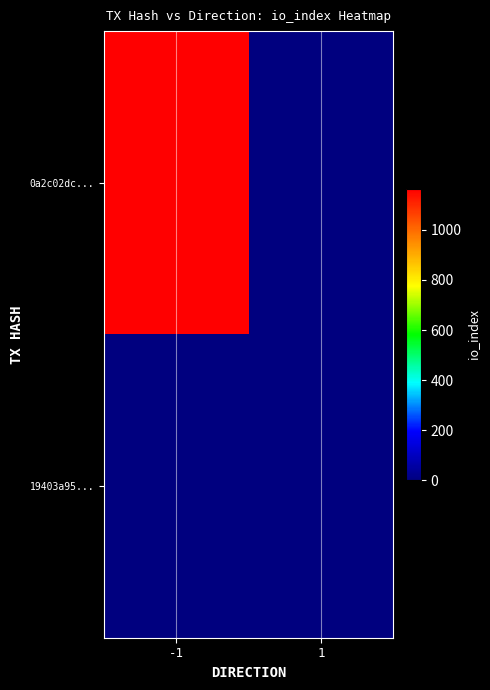

Reading left to right, extract all data points from this chart.

0a2c02dc...: -1=1165	1=0
19403a95...: -1=0	1=0